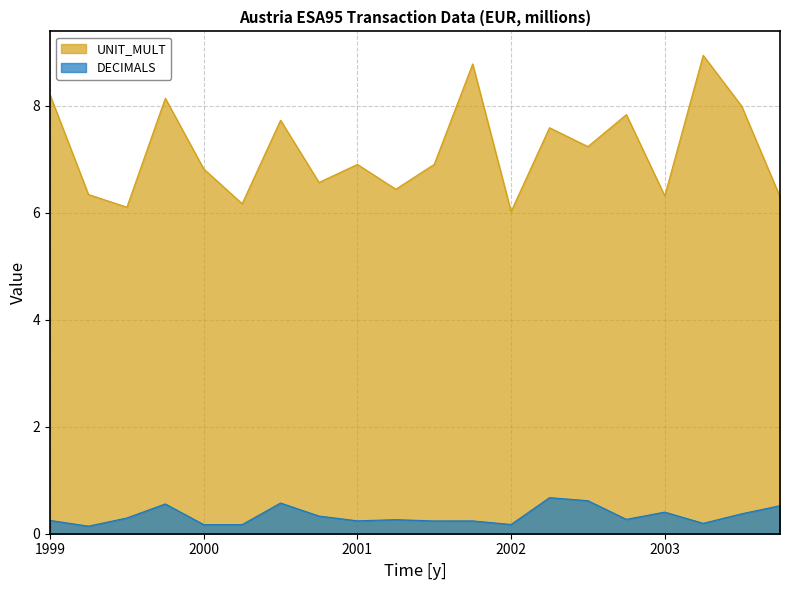

What position from the left is 2003-Q3?

19